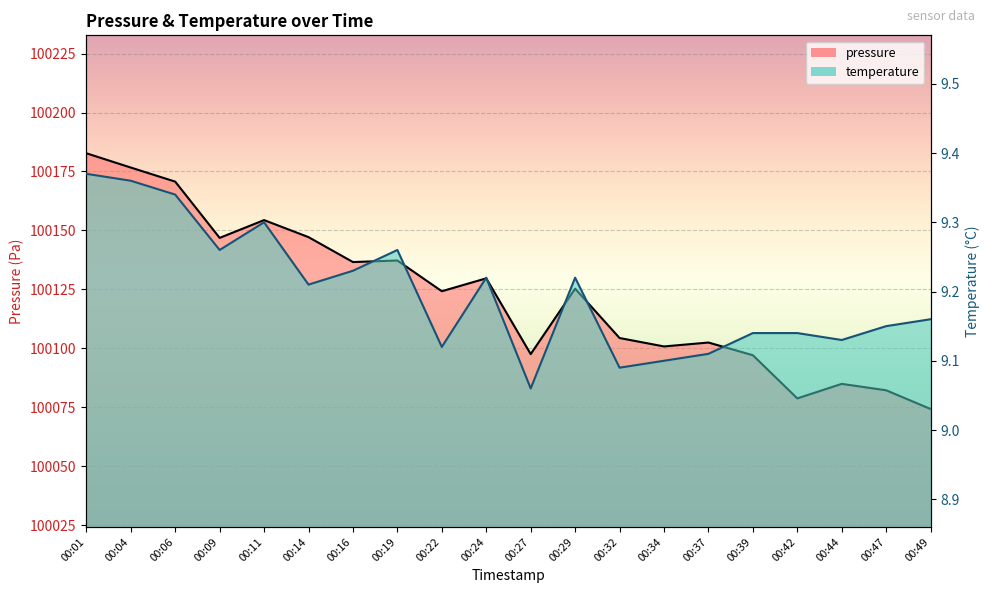

Rank the categories by pressure value from highest to lowest.

00:01, 00:04, 00:06, 00:11, 00:14, 00:09, 00:19, 00:16, 00:24, 00:29, 00:22, 00:32, 00:37, 00:34, 00:27, 00:39, 00:44, 00:47, 00:42, 00:49